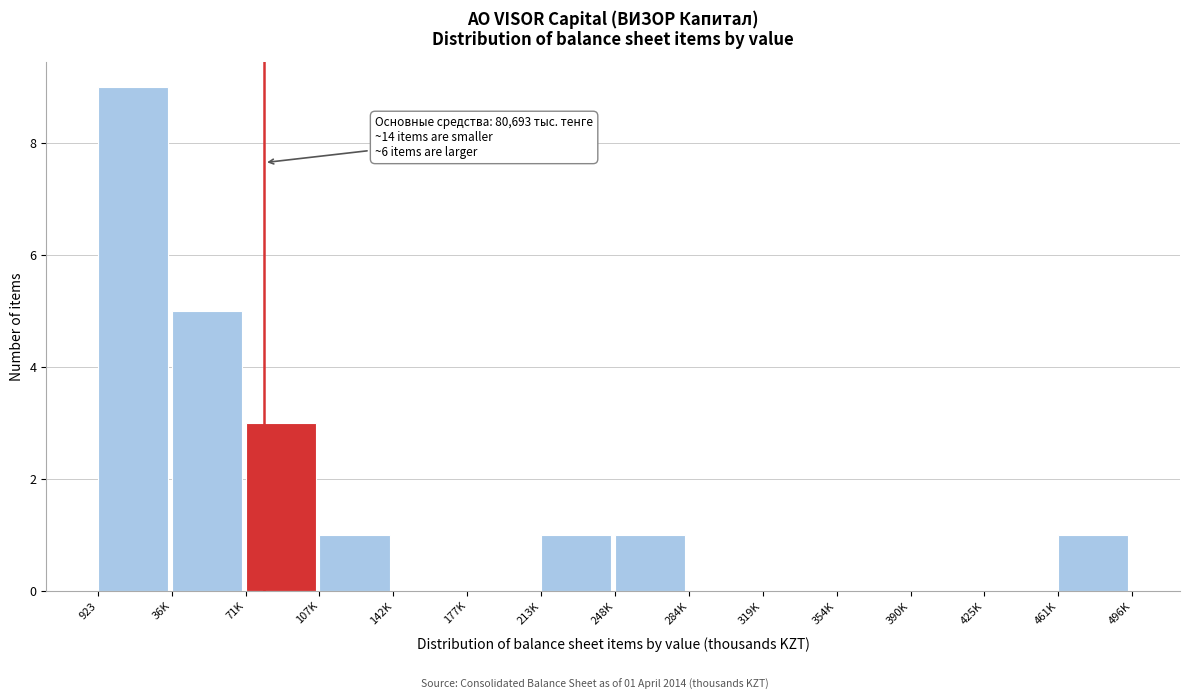

Reading left to right, what are all the values shown in this chart?

923=9	36K=5	71K=3	107K=1	142K=0	177K=0	213K=1	248K=1	284K=0	319K=0	354K=0	390K=0	425K=0	461K=1